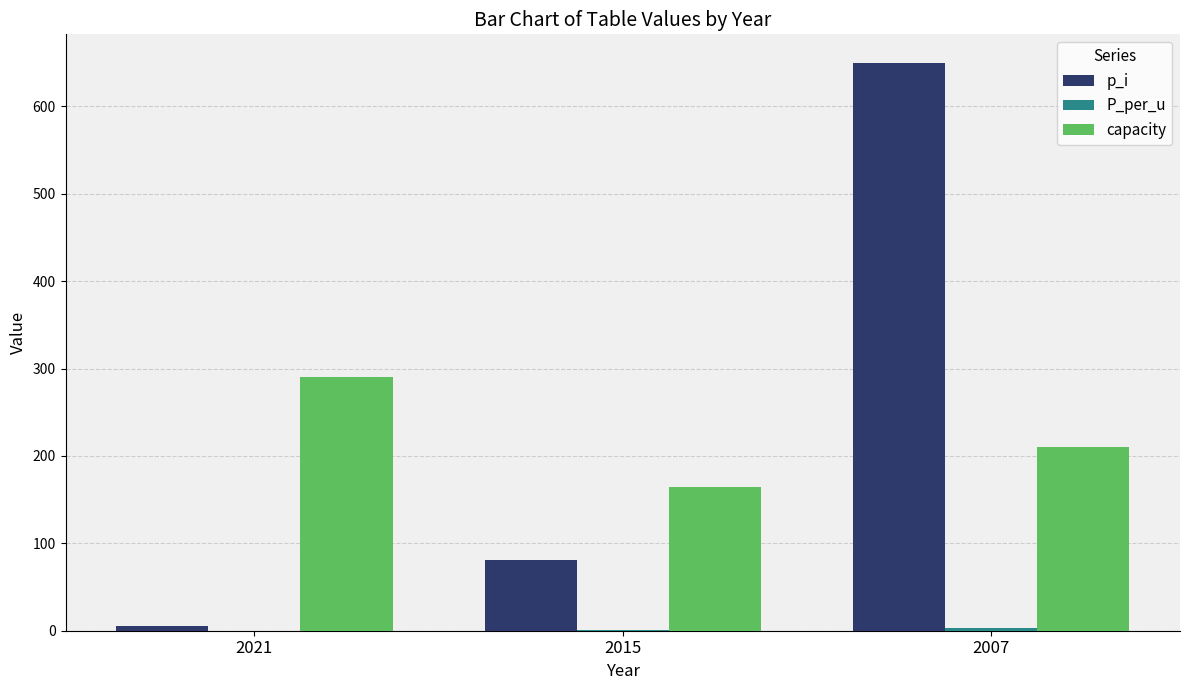

What is the maximum value for p_i?

650.0